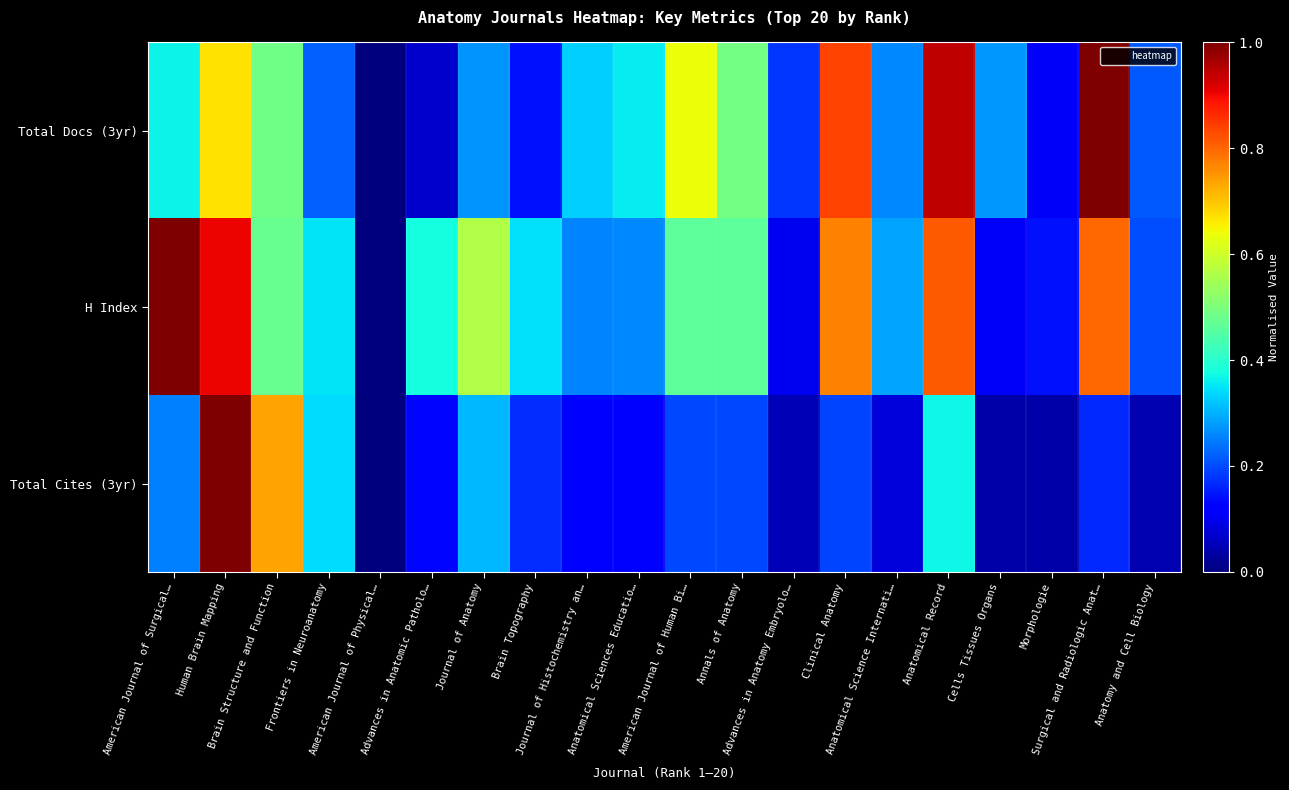

What is the greatest value displayed?

1.0